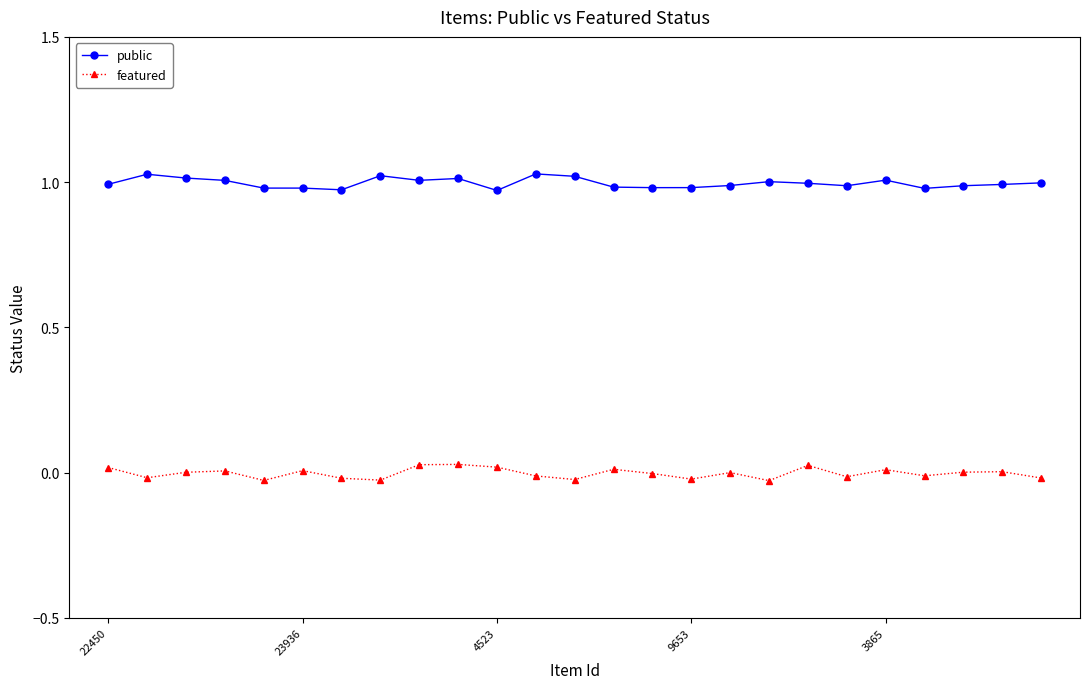

True or false: featured and public cross at least once.

False